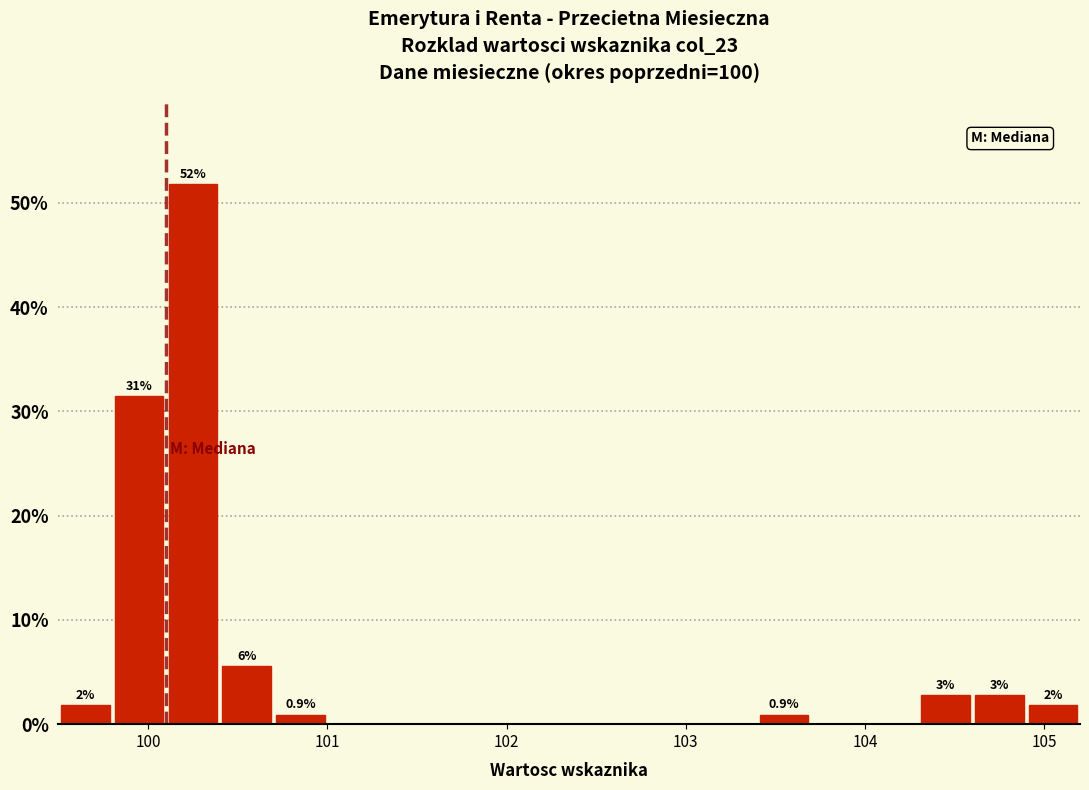

Read against the x-axis, roughly where is the centre of the tallest bar?

100.3